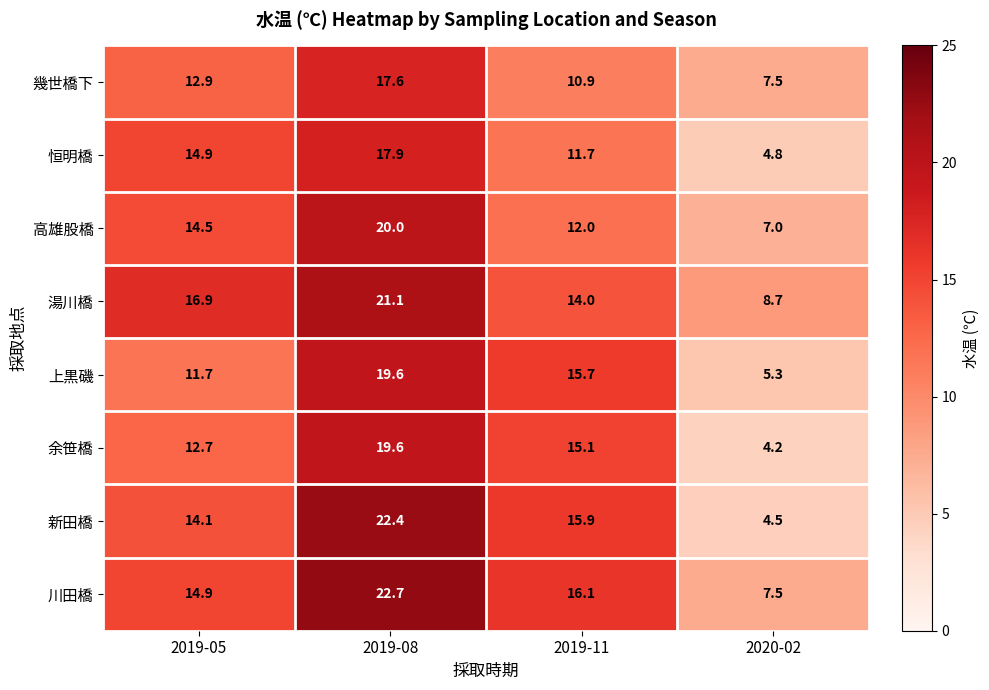

True or false: 上黒磯 has a value of 19.6 at 2019-08.

True